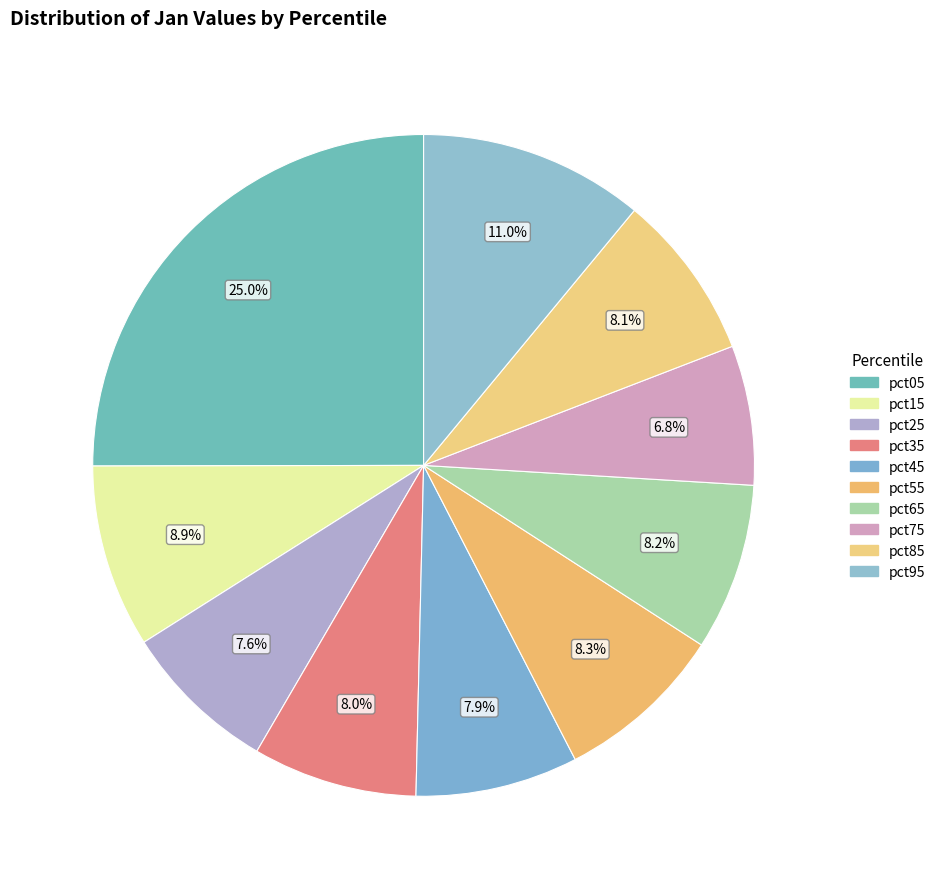

What percentage is the pct25 slice, to the nearest percent?

8%